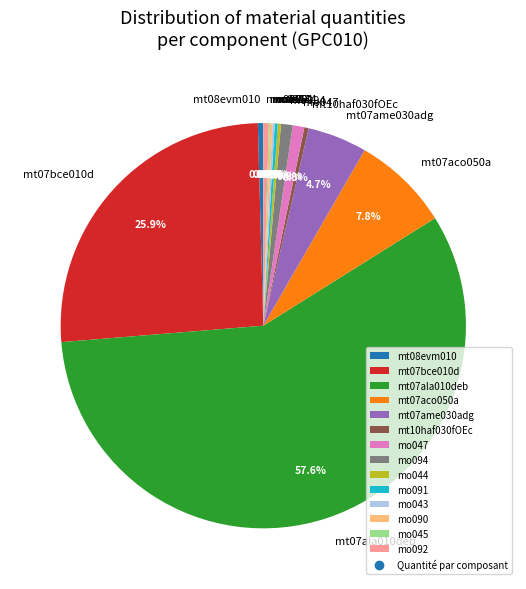

What is the total percentage of mt07ame030adg and mt07bce010d?

30.6%